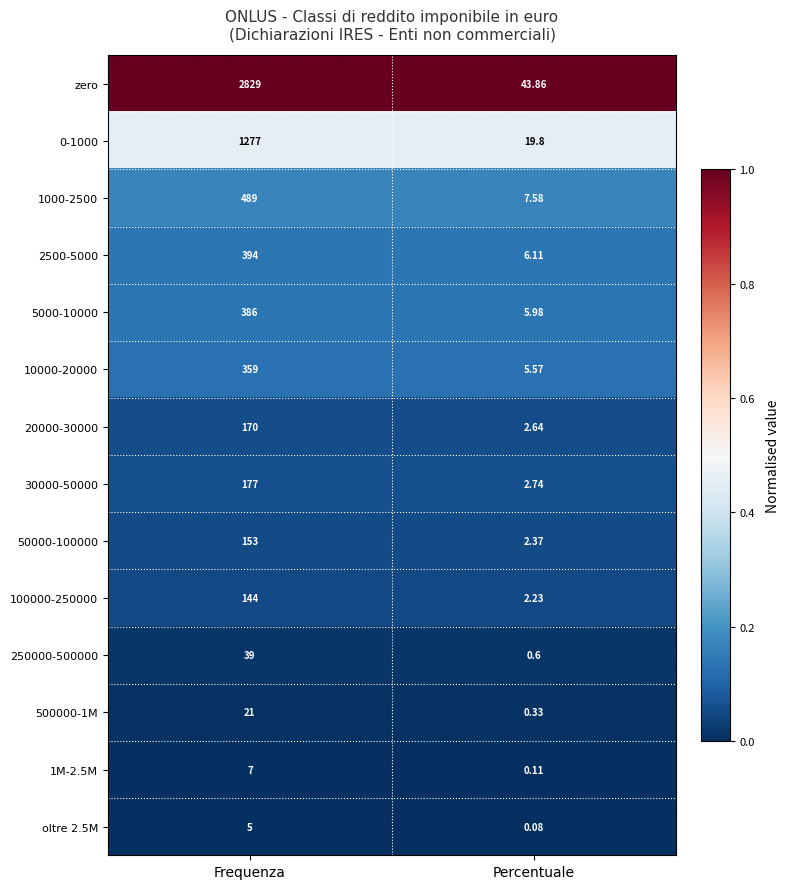

How many distinct data groups are displayed?

14